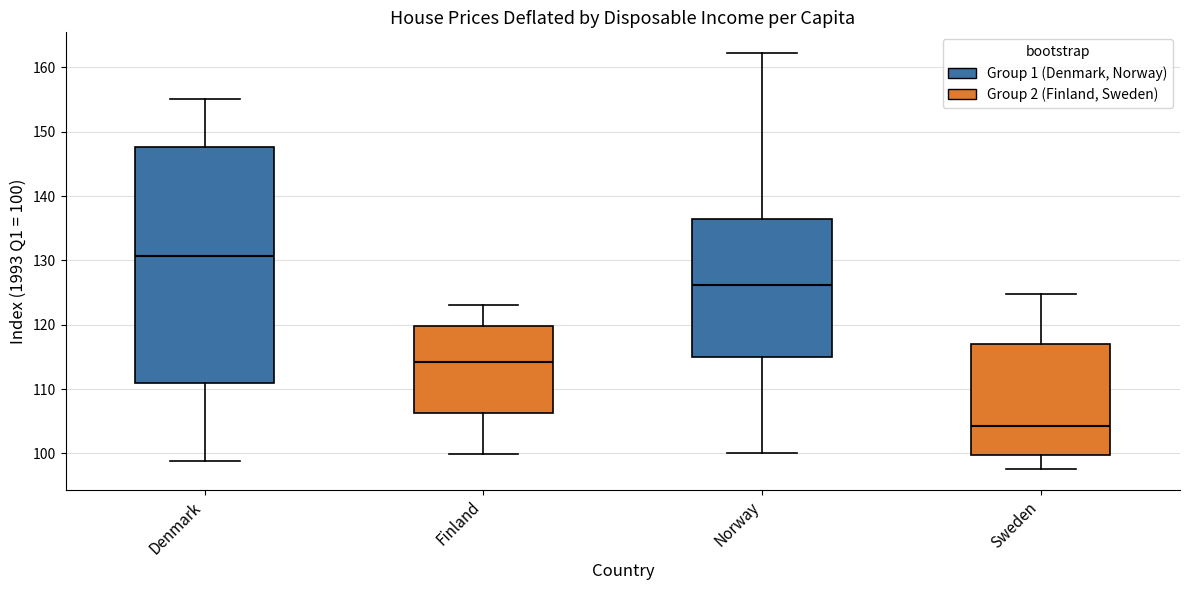

Which box is the tallest, from its lower edge to its upper edge?

Denmark